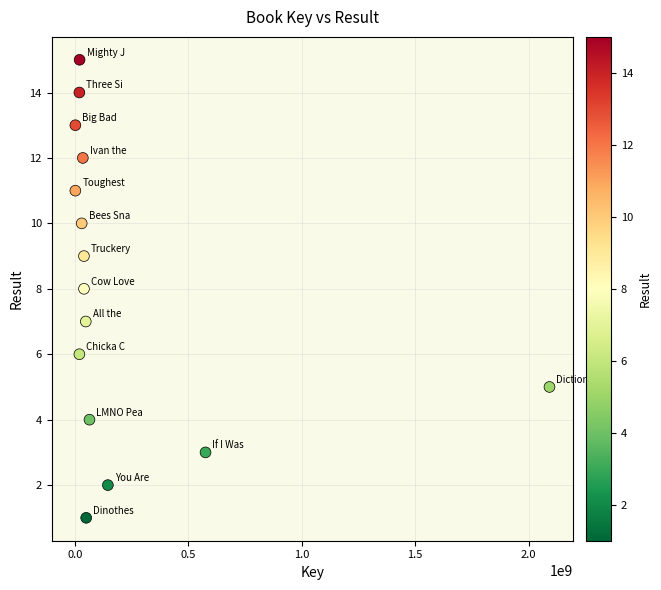

What is the range of X values (max minus min)?

2090381752